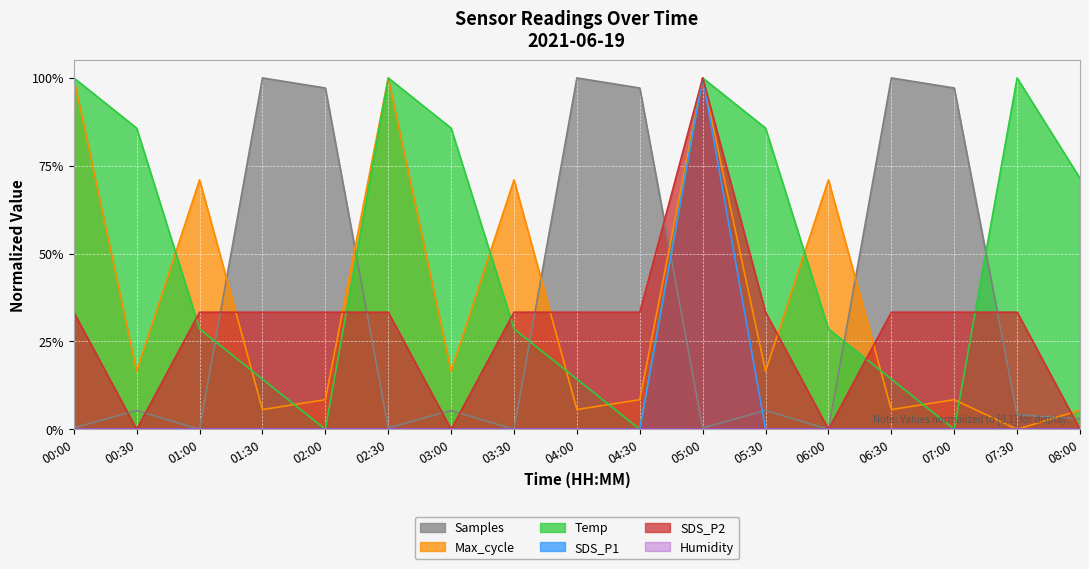

What is the spread (max minus min) of values at 02:00?

1.0